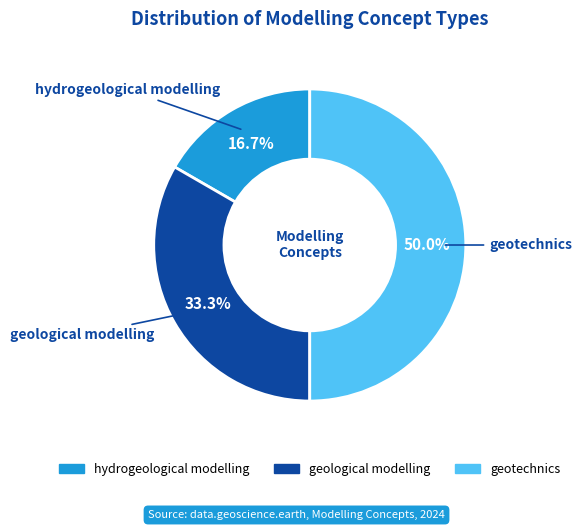

Is it true that geological modelling is 40% of the pie?

False